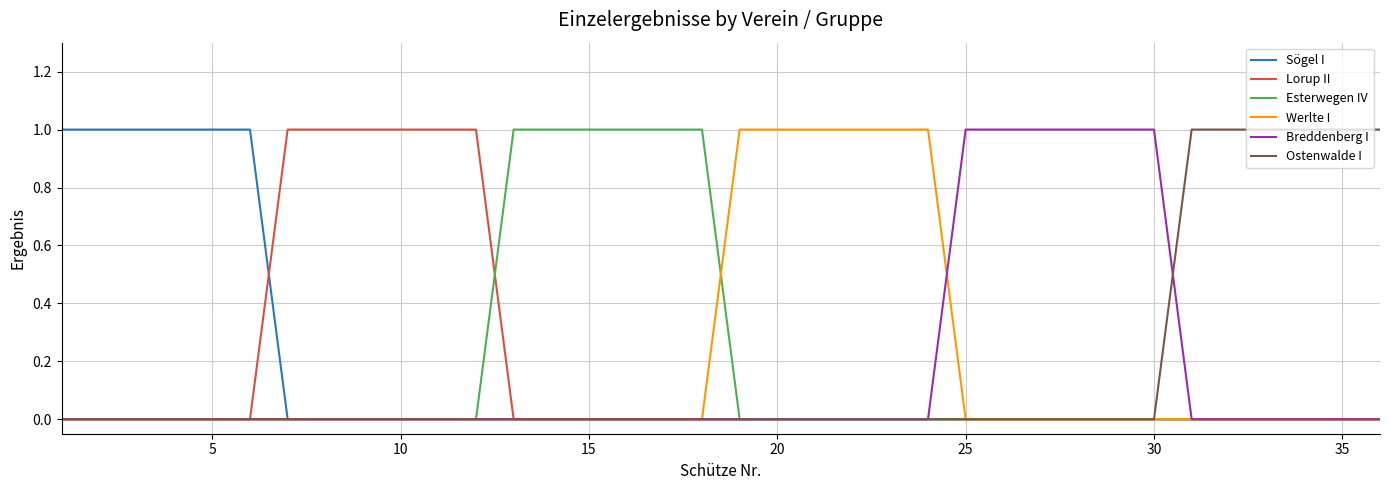

Does the chart display data point markers on the line(s)?

No